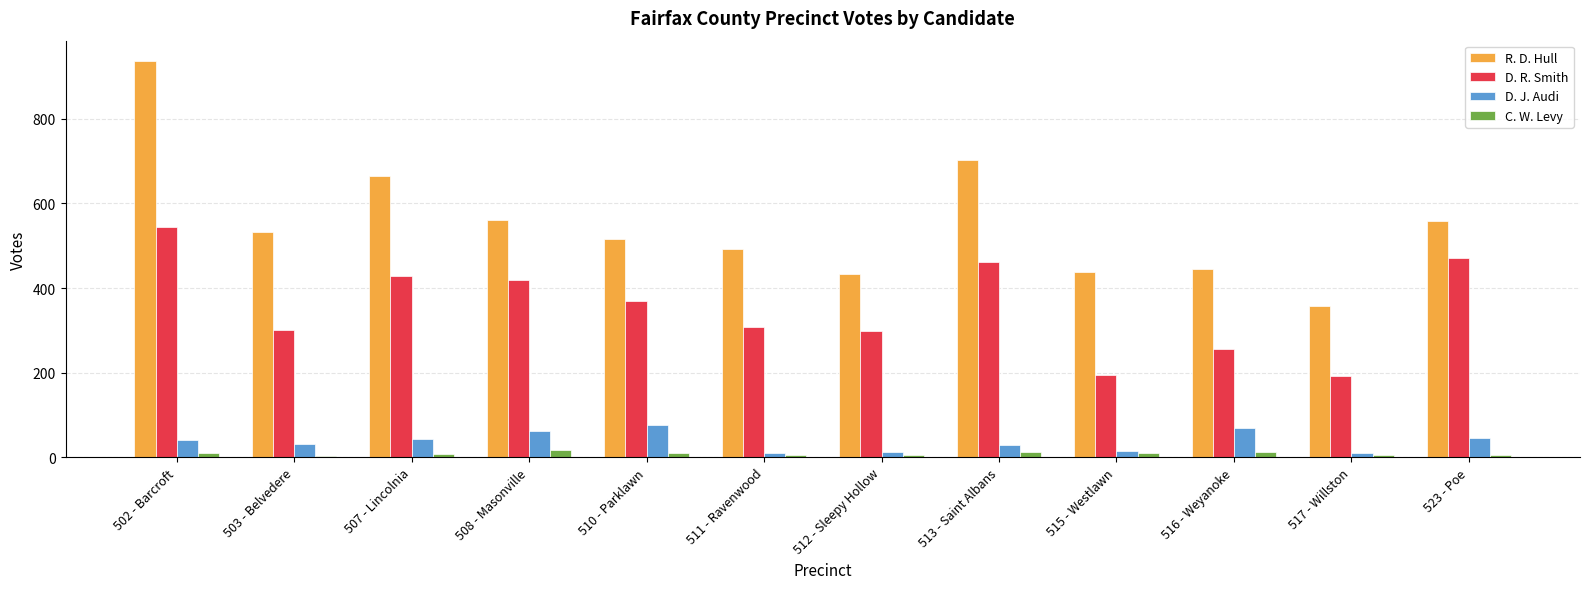

Is the value of C. W. Levy at 502 - Barcroft greater than the value of D. R. Smith at 510 - Parklawn?

No